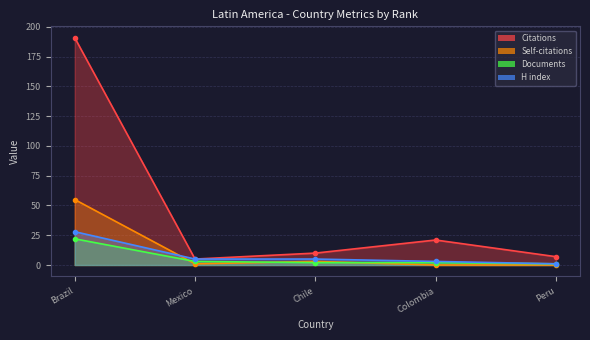

Where does the H index series first go above 5?

Brazil